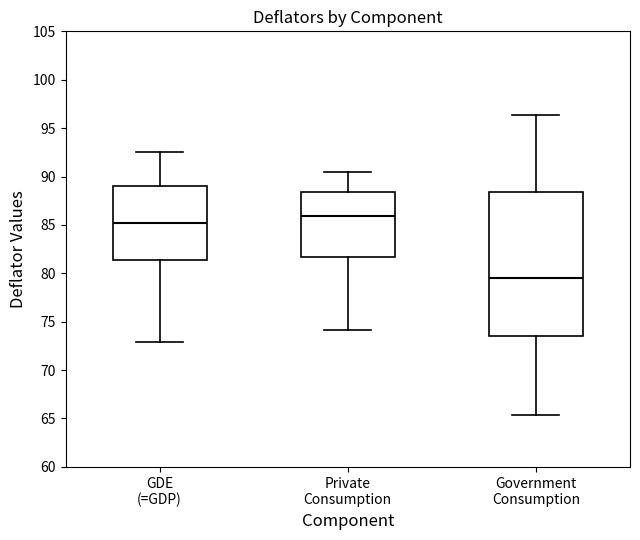

Reading left to right, read every box against the y-axis: the position of its median line, the range the box covers, and the ends of its whiskers. The values are not printed on the chart, so give them approximately, as read against the axis.

GDE (=GDP): median 85.0, box 81.5 to 89.0, whiskers 73.0 to 92.5
Private Consumption: median 86.0, box 81.5 to 88.5, whiskers 74.0 to 90.5
Government Consumption: median 79.5, box 73.5 to 88.5, whiskers 65.5 to 96.5